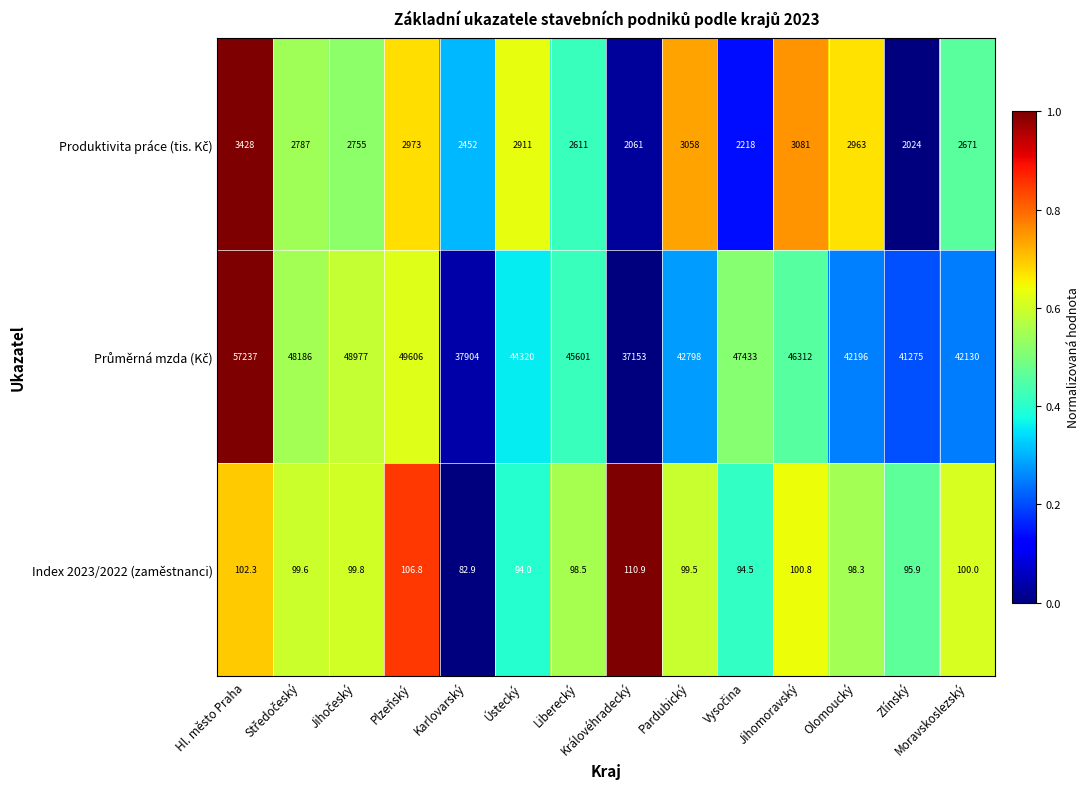

At which category is the sum across all series the highest?

Hl. město Praha